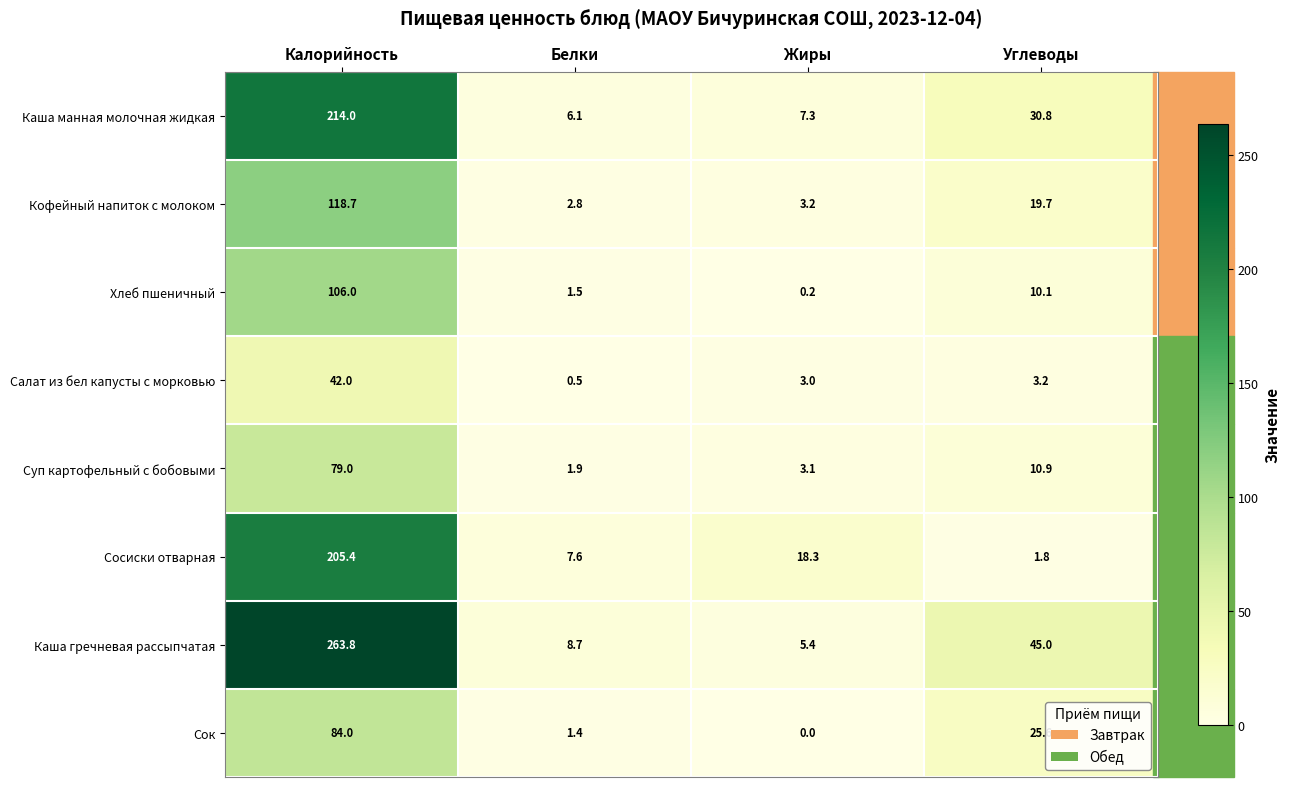

Rank the series by their maximum value, from highest to lowest.

Каша гречневая рассыпчатая, Каша манная молочная жидкая, Сосиски отварная, Кофейный напиток с молоком, Хлеб пшеничный, Сок, Суп картофельный с бобовыми, Салат из бел капусты с морковью